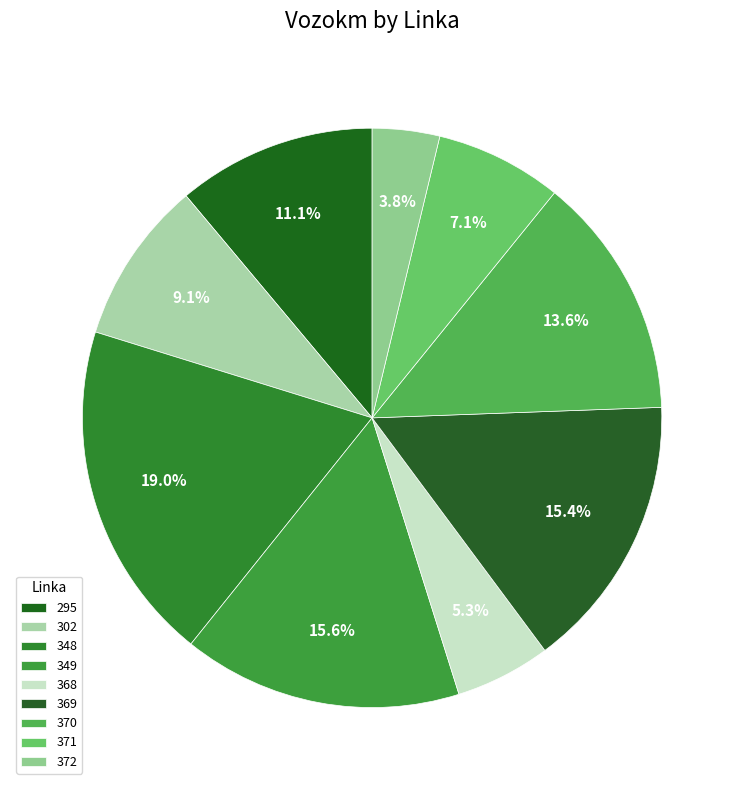

Count the number of slices in the pie.

9